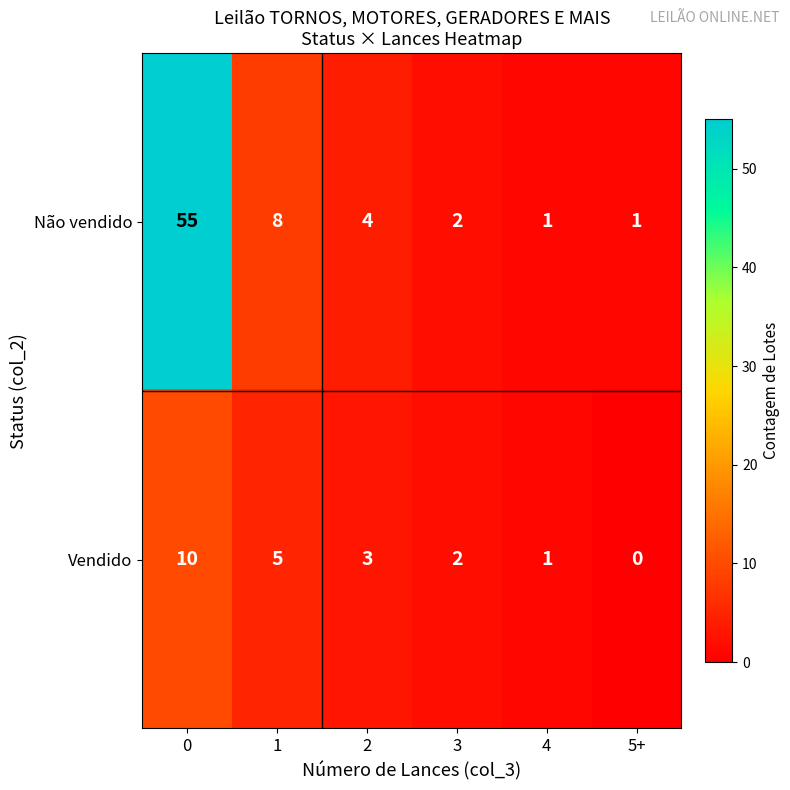

The value of Vendido at 0 is 16. True or false?

False